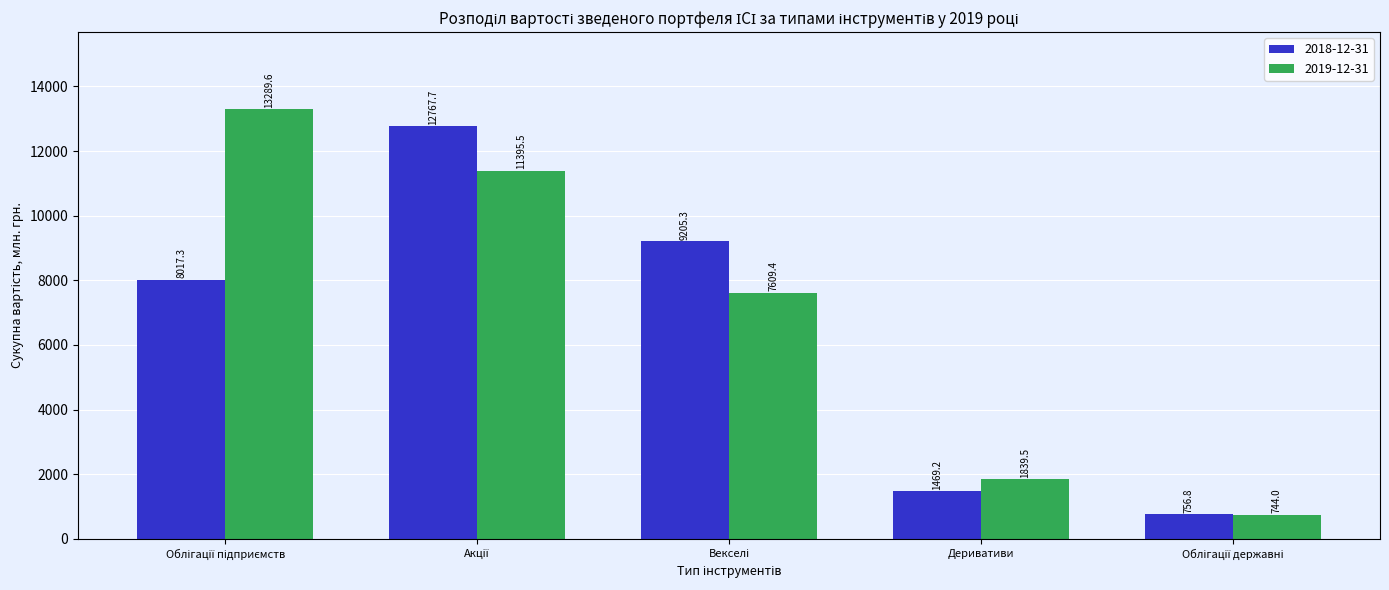

What is the greatest value displayed?

13289.6